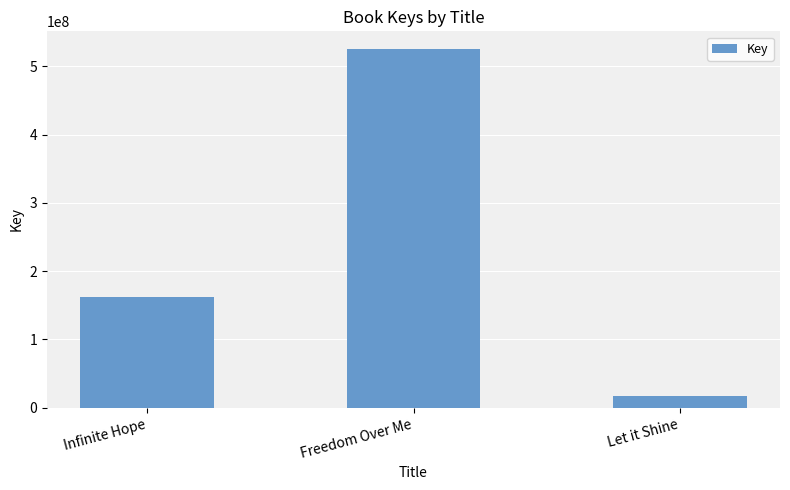

What is the minimum value shown in the chart?

16621508